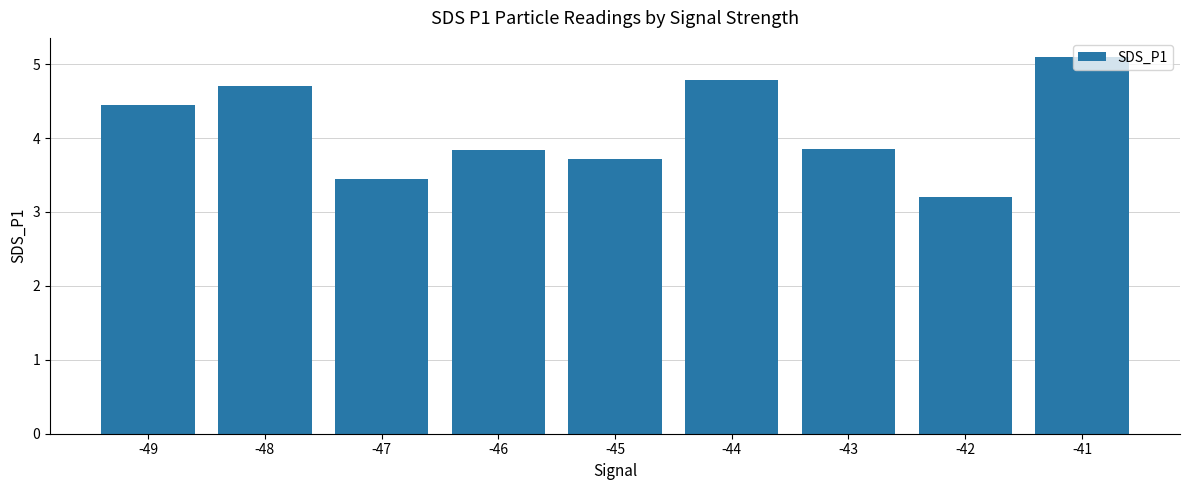

Reading left to right, transcribe all the data shown in this chart.

4.5	4.7	3.4	3.8	3.7	4.8	3.8	3.2	5.1